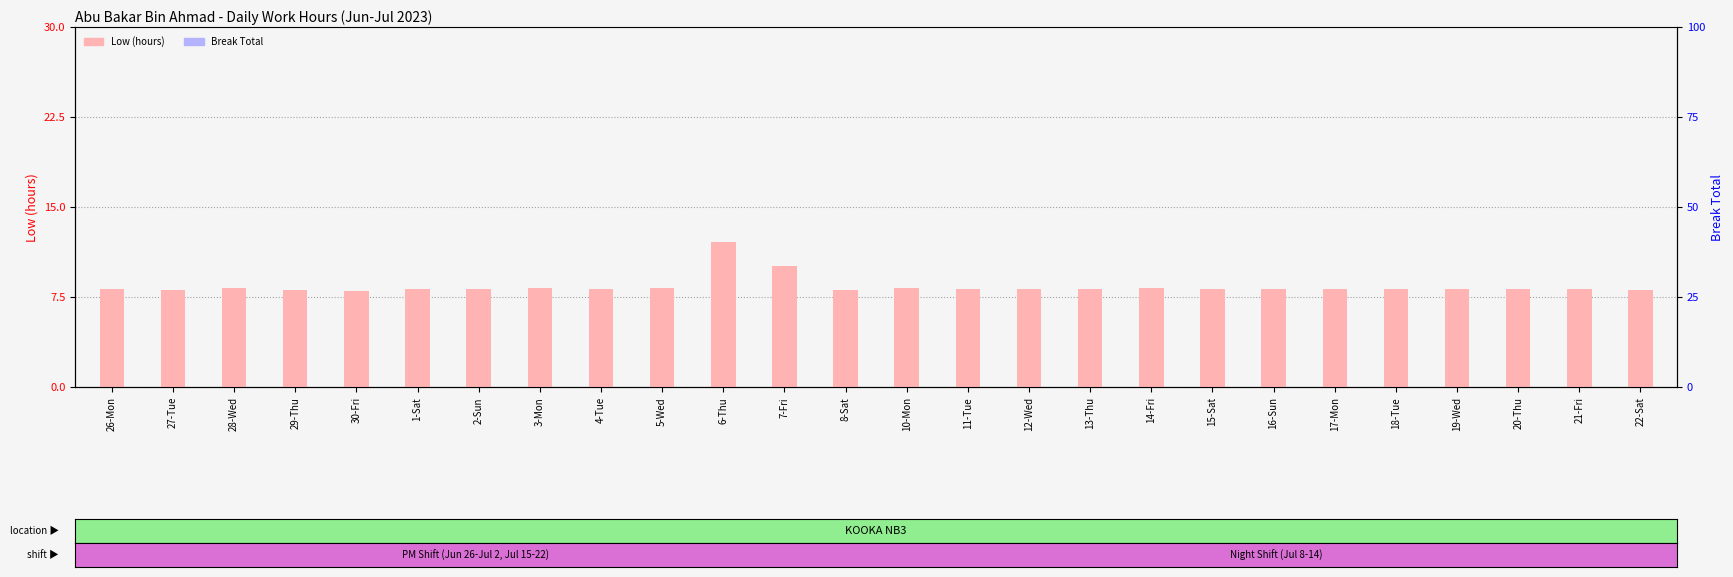

Which label corresponds to the smallest value in the chart?

26-Mon